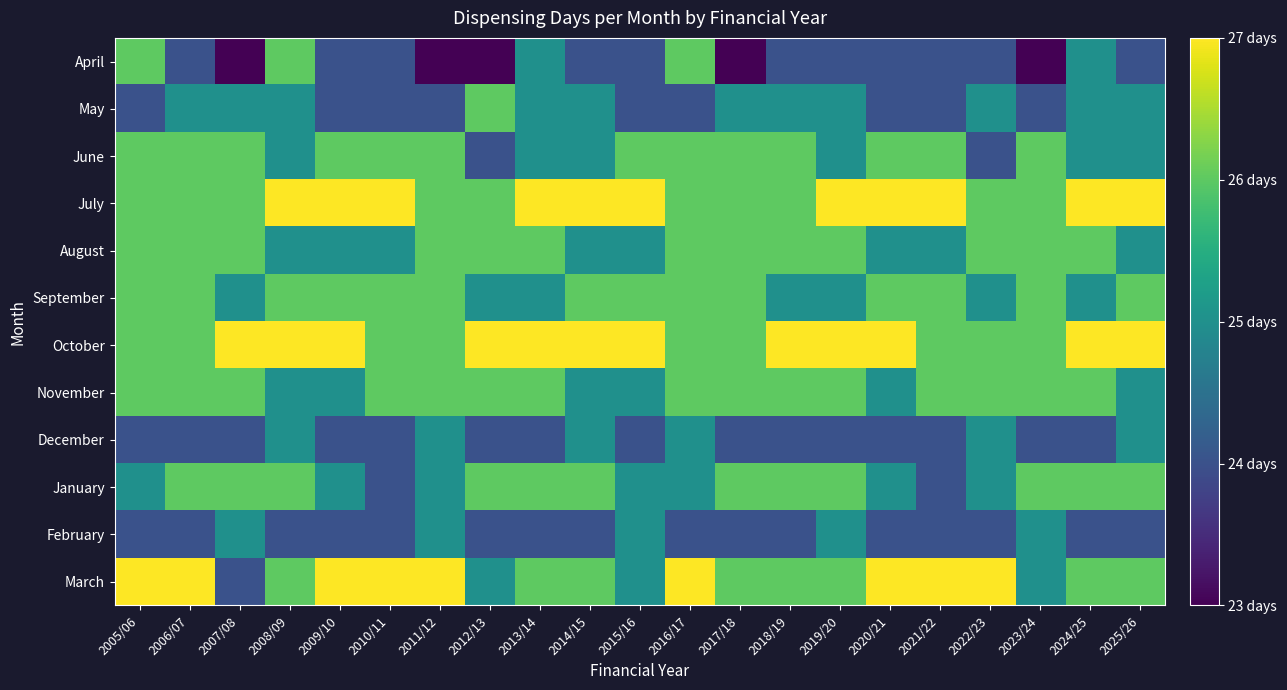

What is the total value across all series at 2013/14?

306